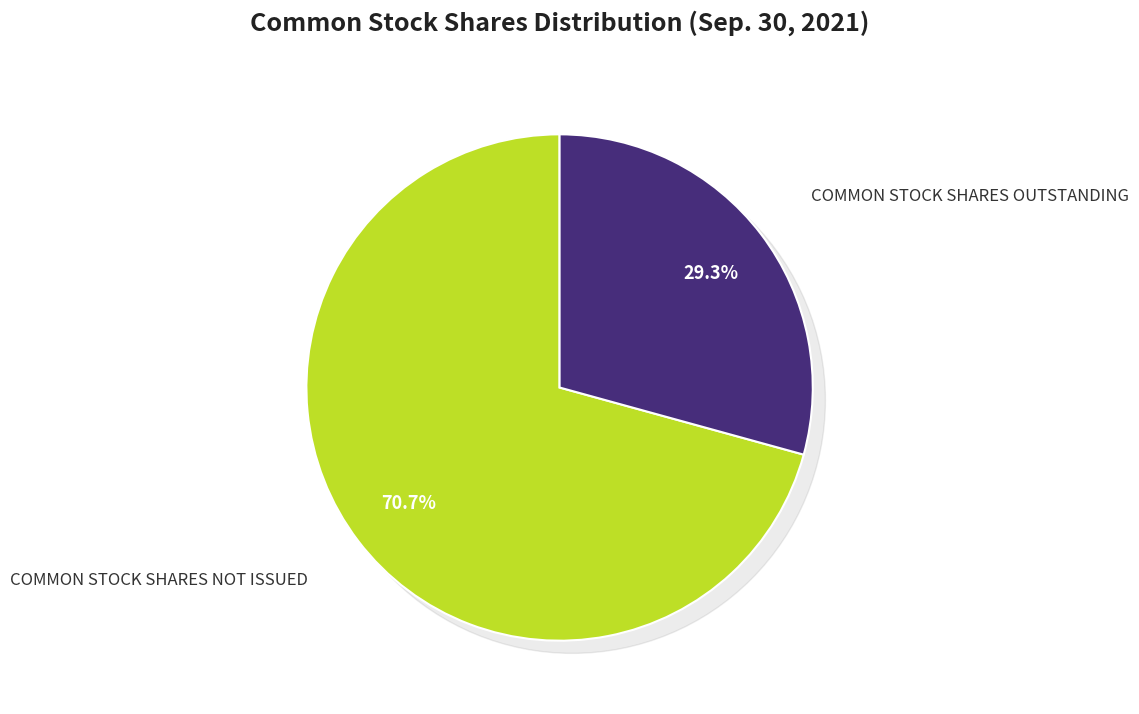

Is there a majority slice in this chart?

Yes